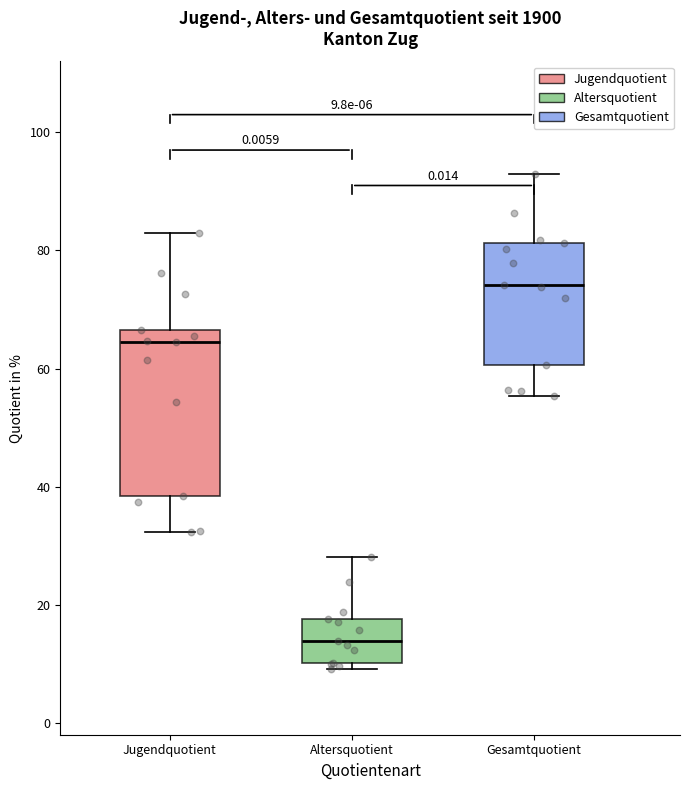

Which box is the tallest, from its lower edge to its upper edge?

Jugendquotient